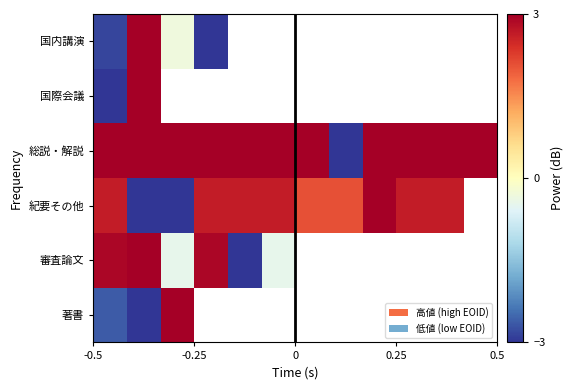

How many negative values does the 著書 series have?

2